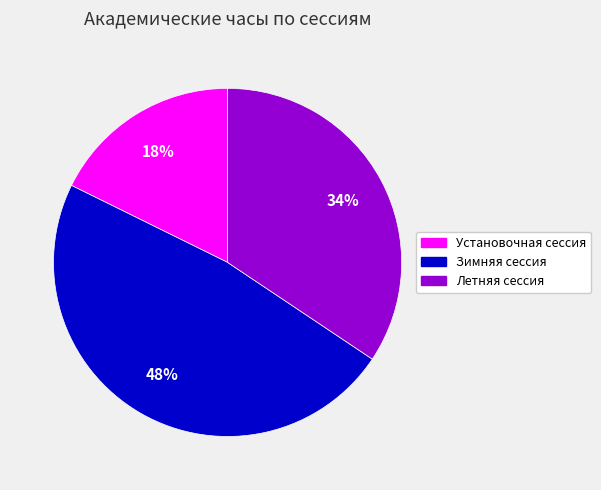

Combined, do Зимняя сессия and Установочная сессия account for over 50%?

Yes